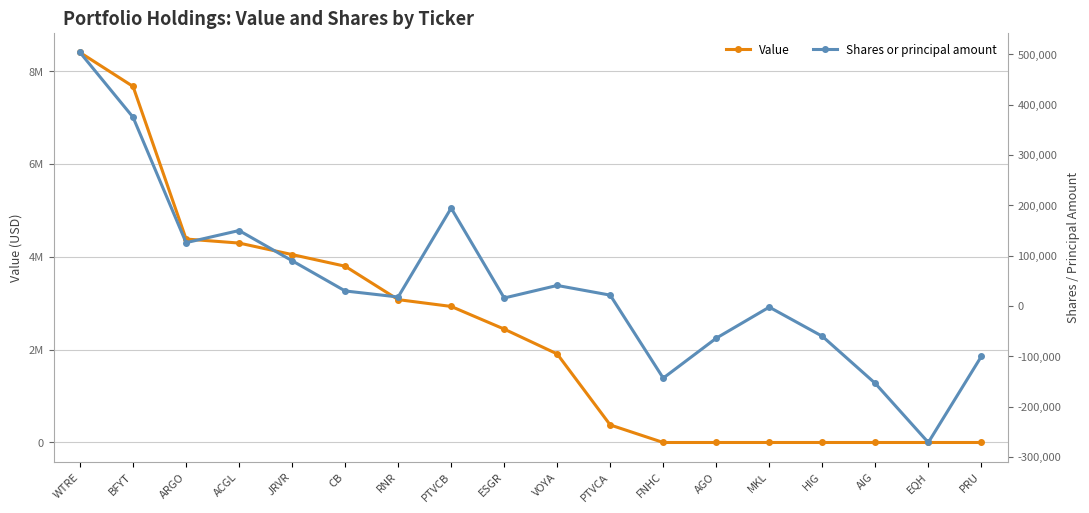

What is the label of the 9th point from the right?

VOYA